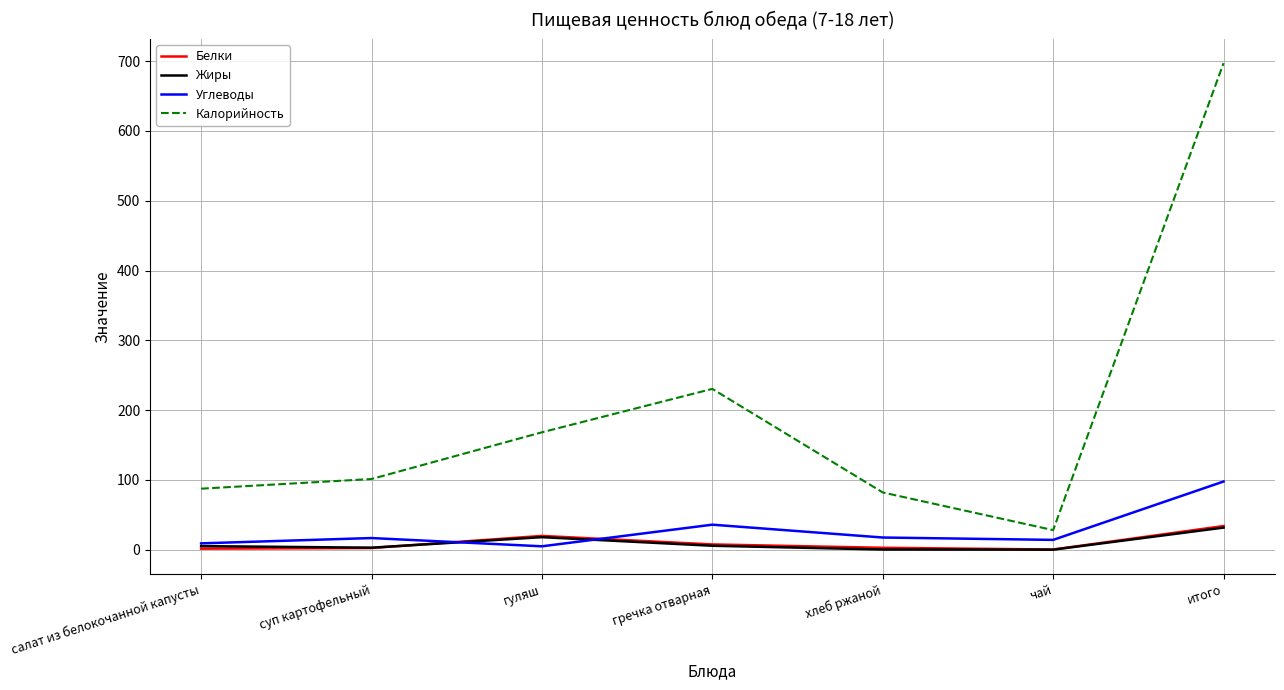

Is it true that Жиры equals 5.6 at гречка отварная?

True